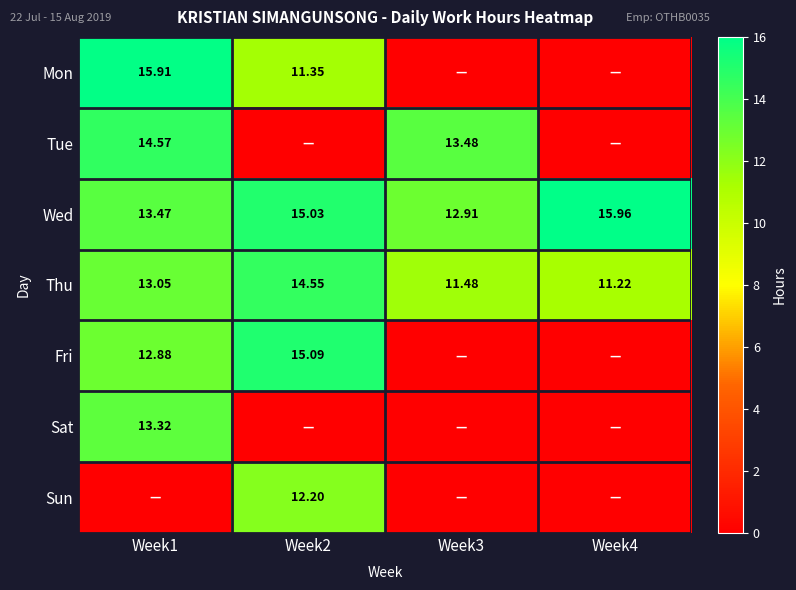

Is the value of Thu at Week3 greater than the value of Wed at Week3?

No